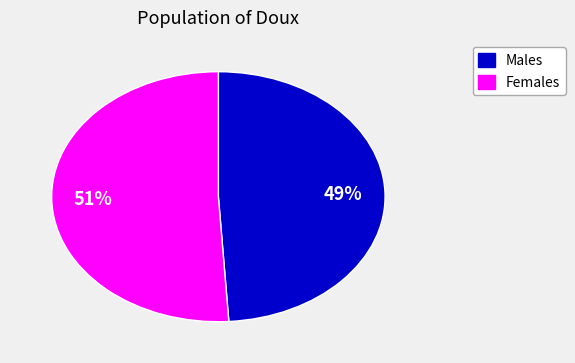

Does any single category account for the majority?

Yes